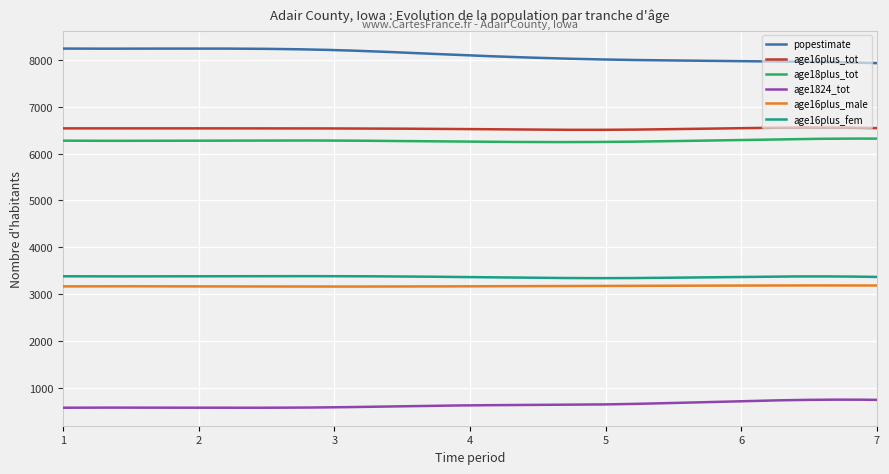

Which series has the largest total across all categories?

popestimate